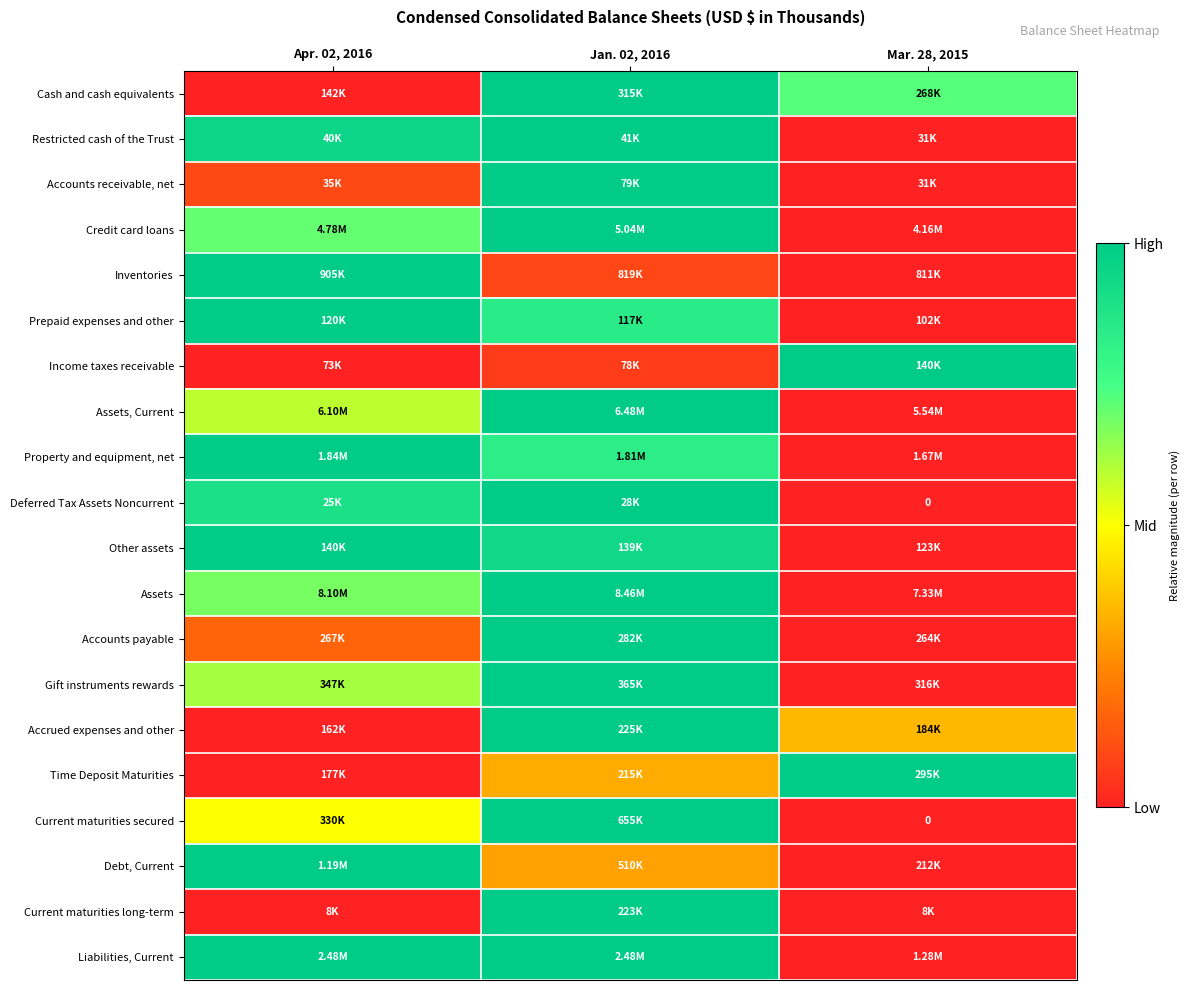

Between Apr. 02, 2016 and Mar. 28, 2015, which is larger?

Mar. 28, 2015